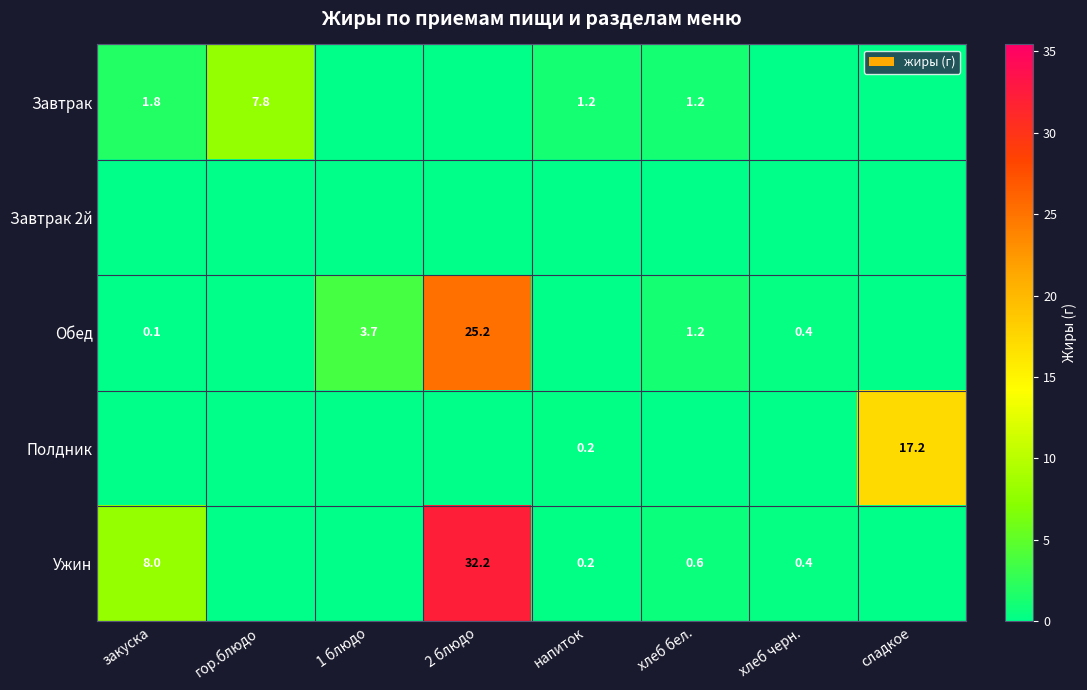

What is the sum of the Ужин values at закуска and хлеб черн.?

8.4